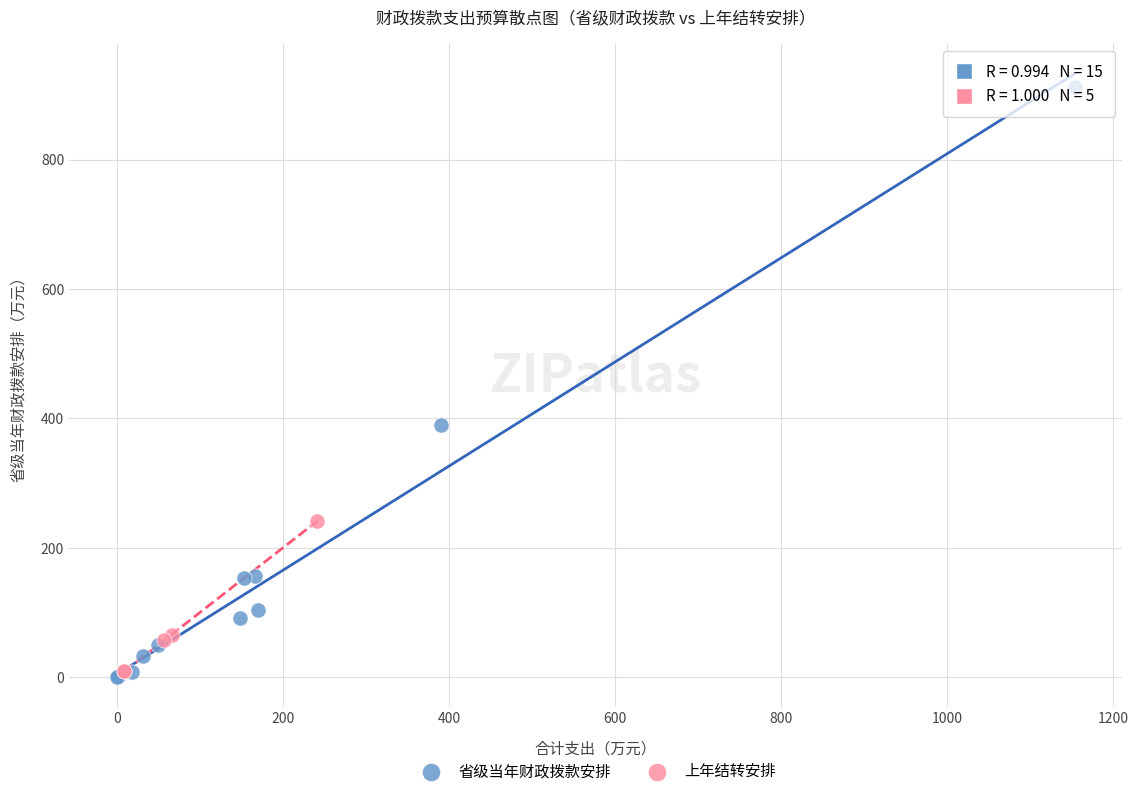

Which series reaches the maximum Y coordinate?

省级当年财政拨款安排